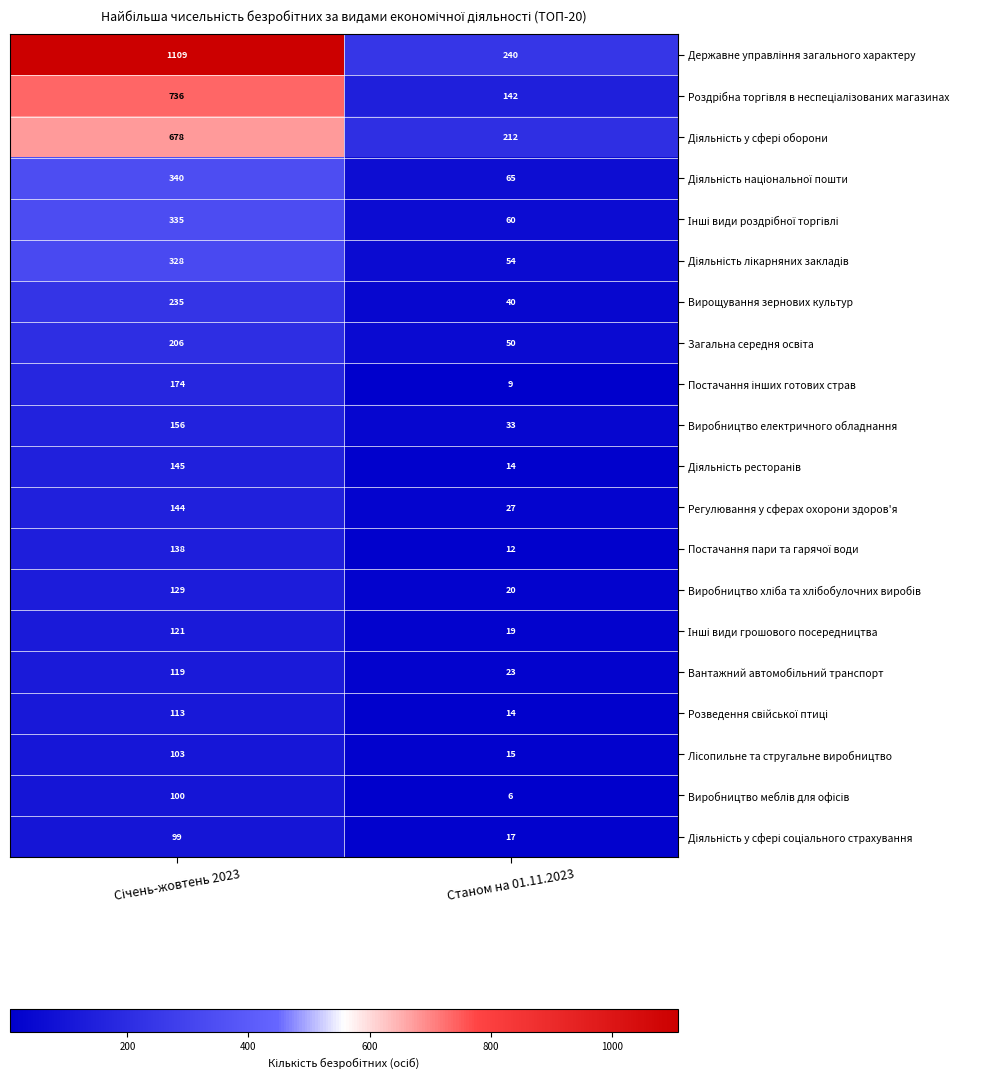

How many distinct data groups are displayed?

20